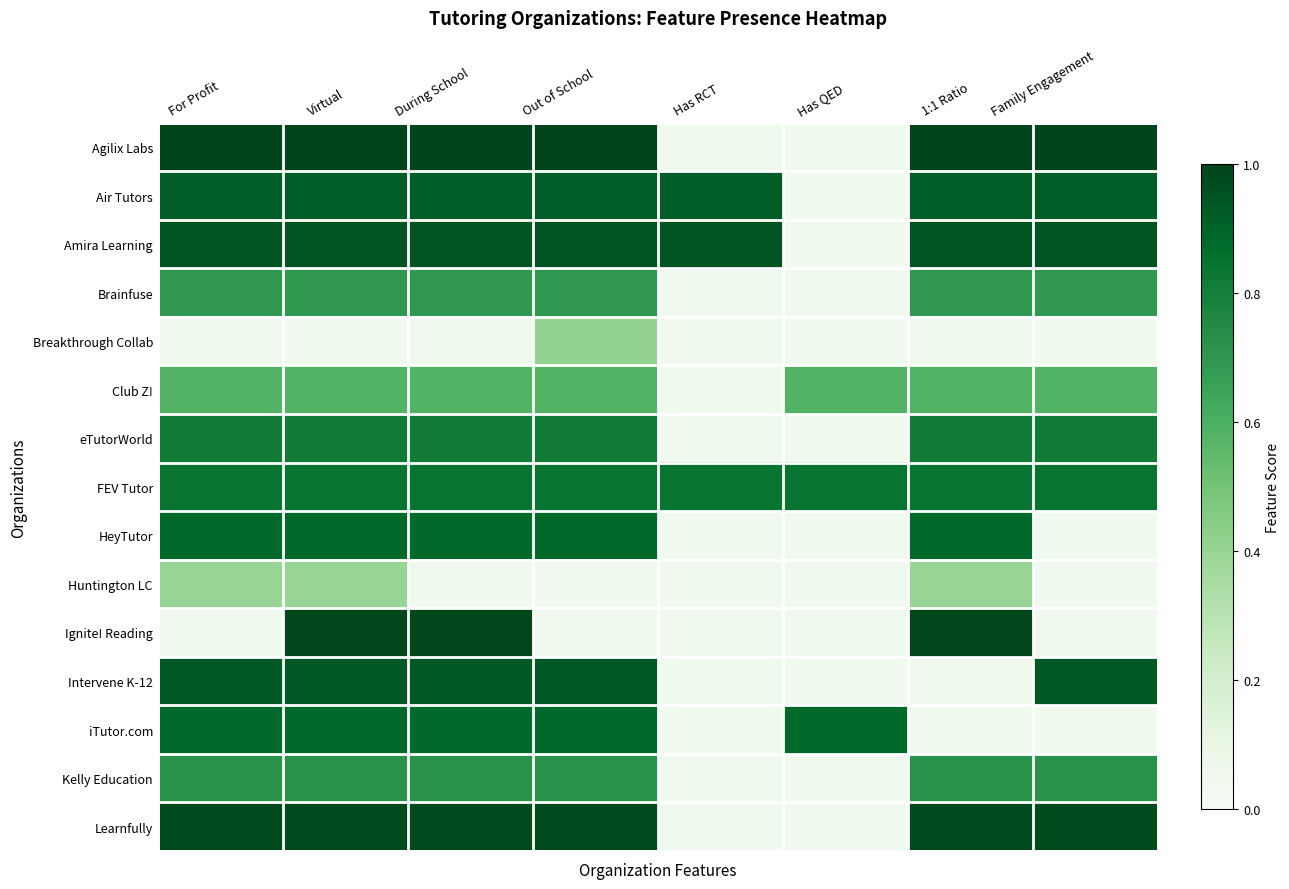

Which label corresponds to the smallest value in the chart?

Has RCT